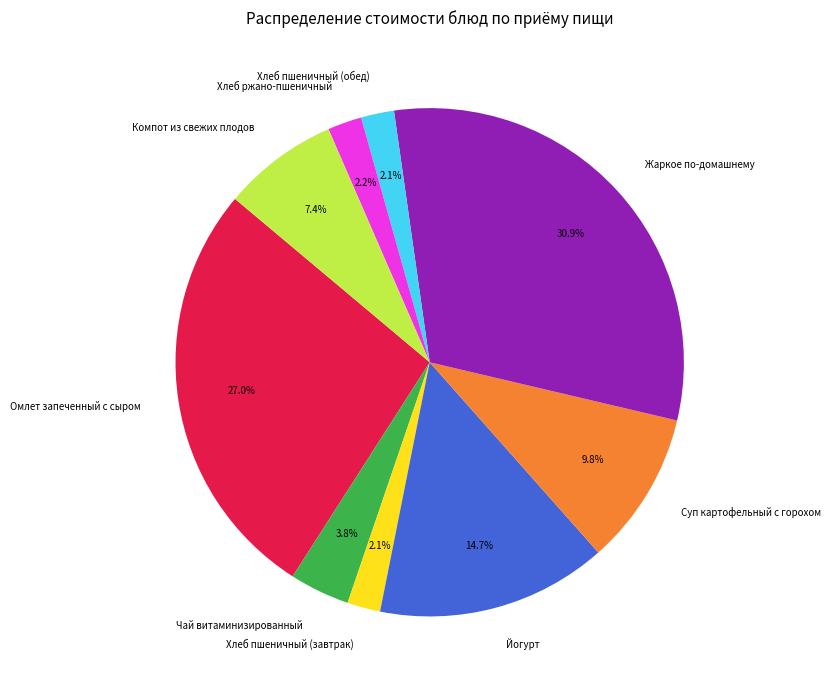

The Суп картофельный с горохом slice represents 1% of the pie. True or false?

False